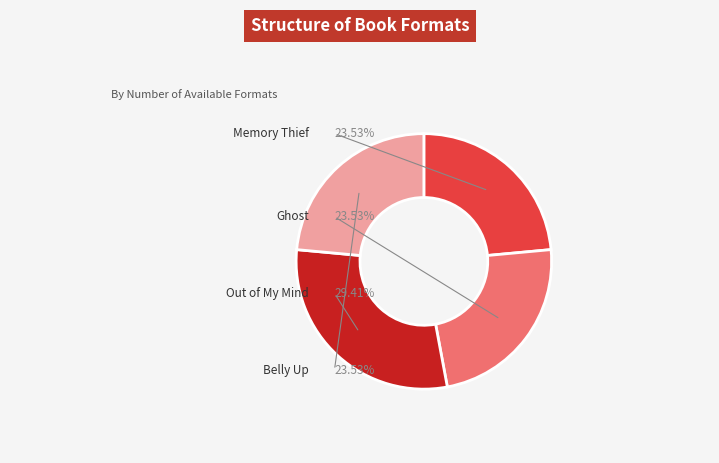

True or false: Out of My Mind accounts for 29% of the total.

True